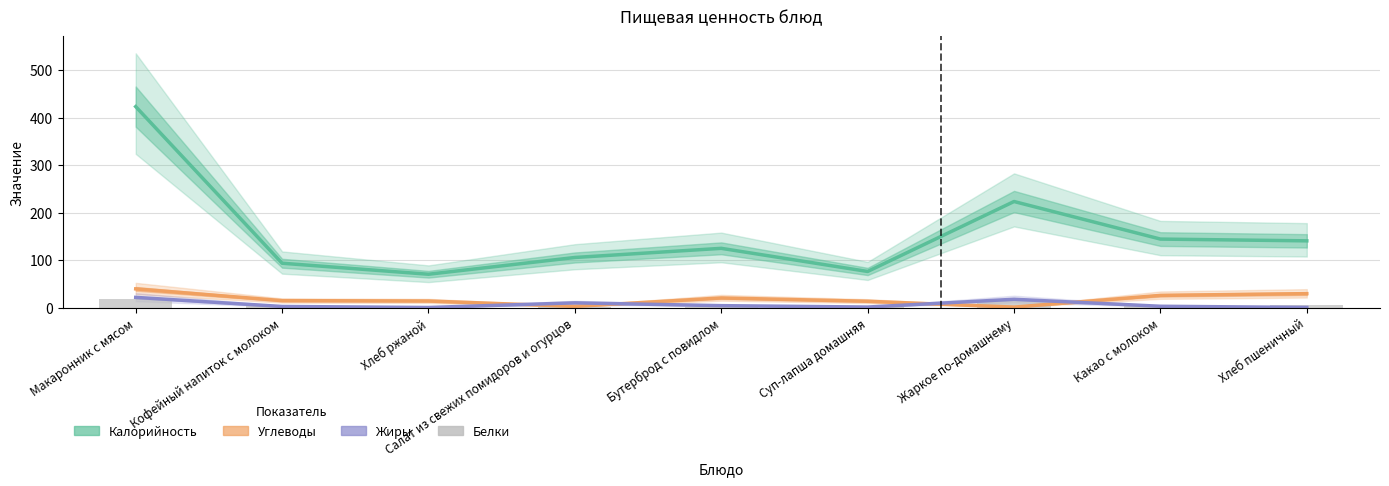

What are all the series names shown in the legend?

Калорийность, Углеводы, Жиры, Белки